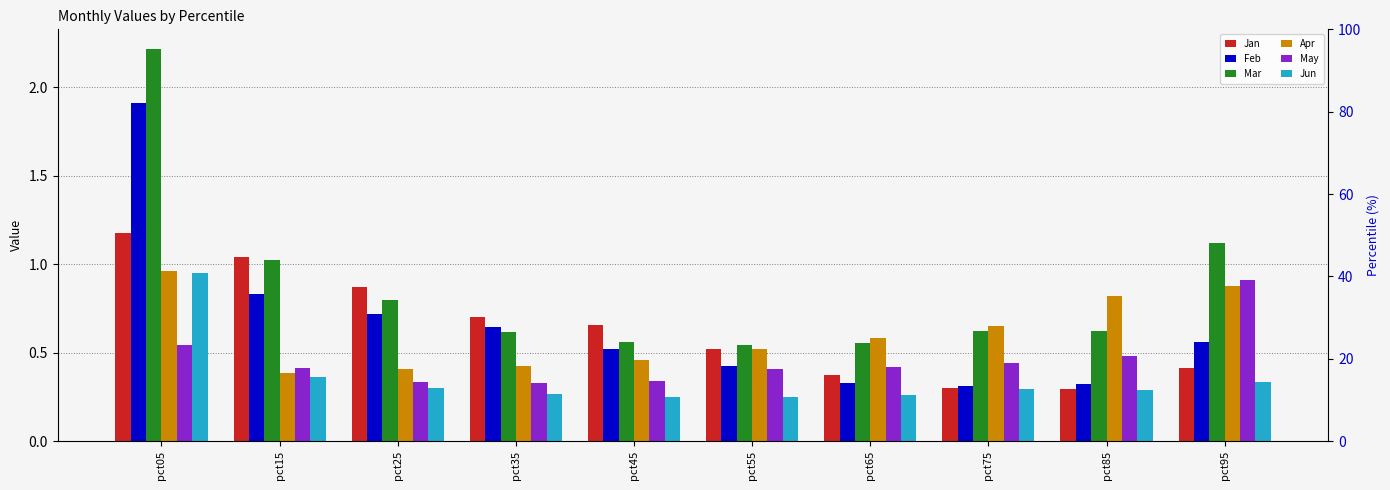

Is it true that Mar equals 0.8 at pct25?

True